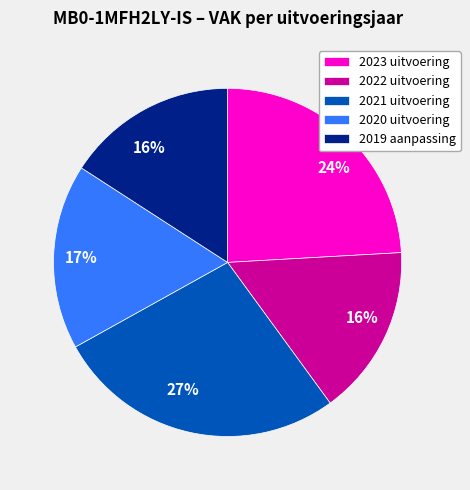

What is the ratio of the value at 2023 uitvoering to the value at 2022 uitvoering?

1.5